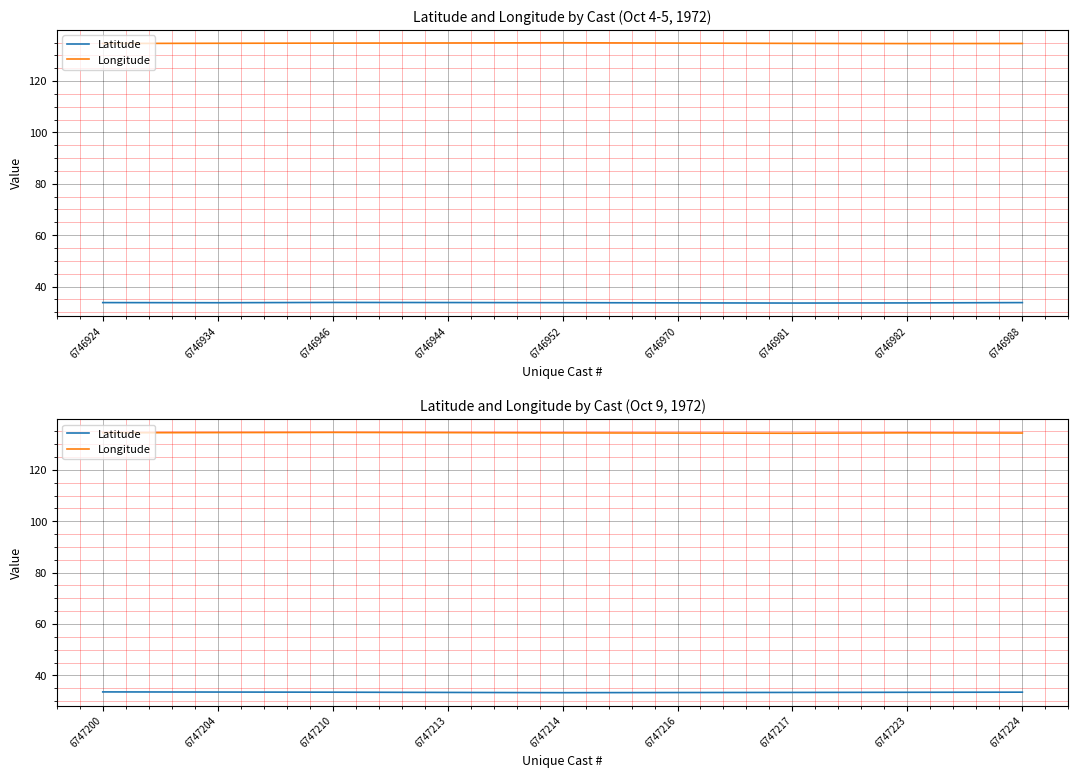

What is the difference between the Longitude values at 6747210 and 6747214?

0.2